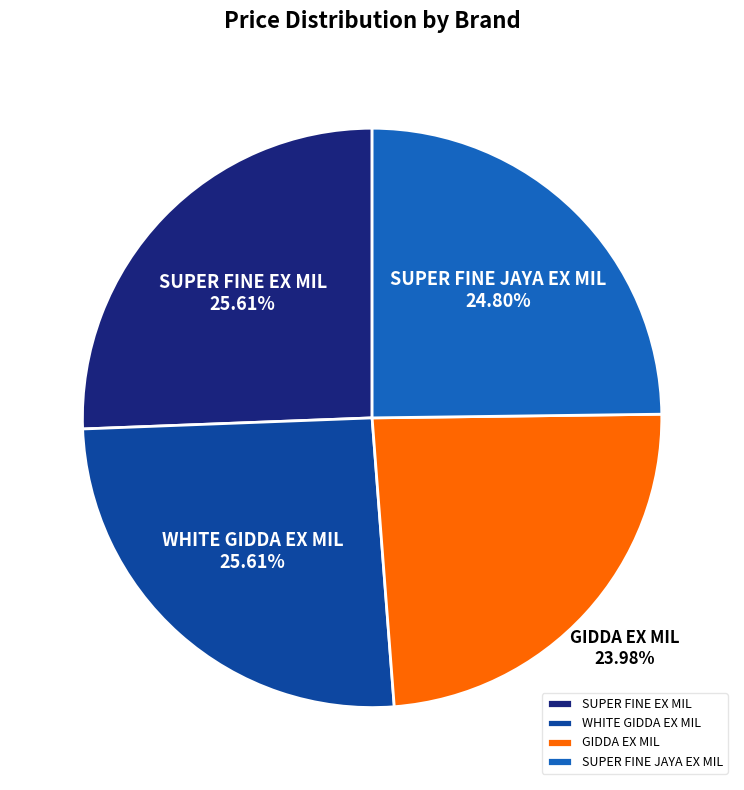

What percentage is the WHITE GIDDA EX MIL slice, to the nearest percent?

26%